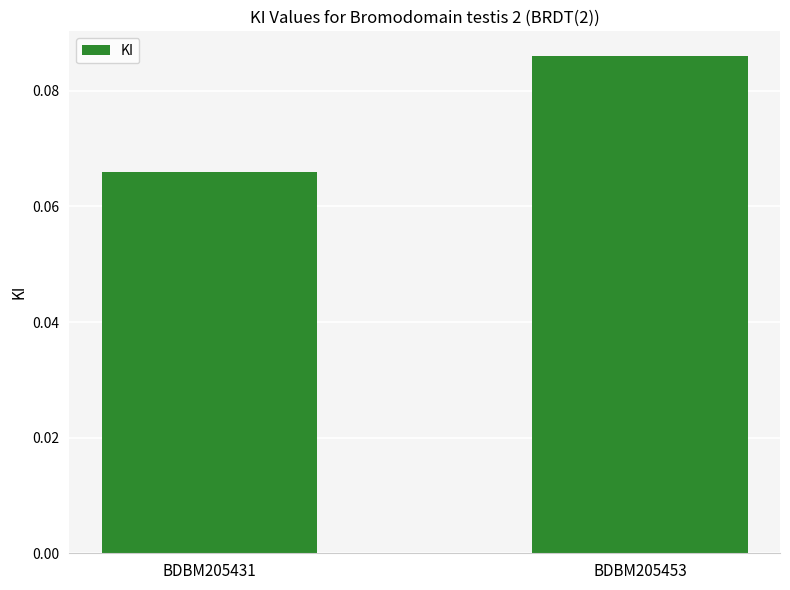

List the labels in order of value, smallest first.

BDBM205431, BDBM205453